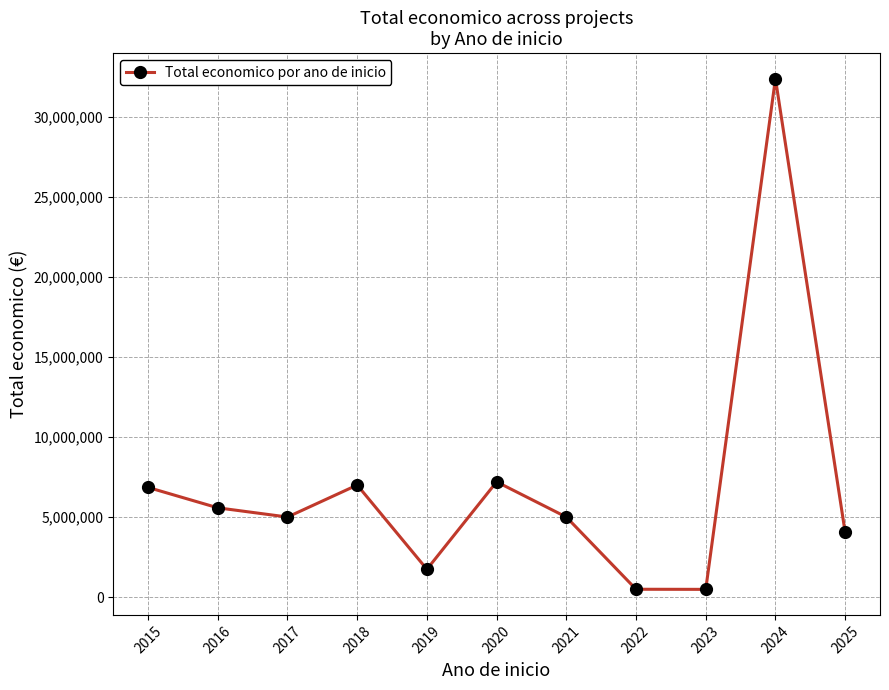

How many points are higher than both their immediate neighbors (excluding endpoints)?

3